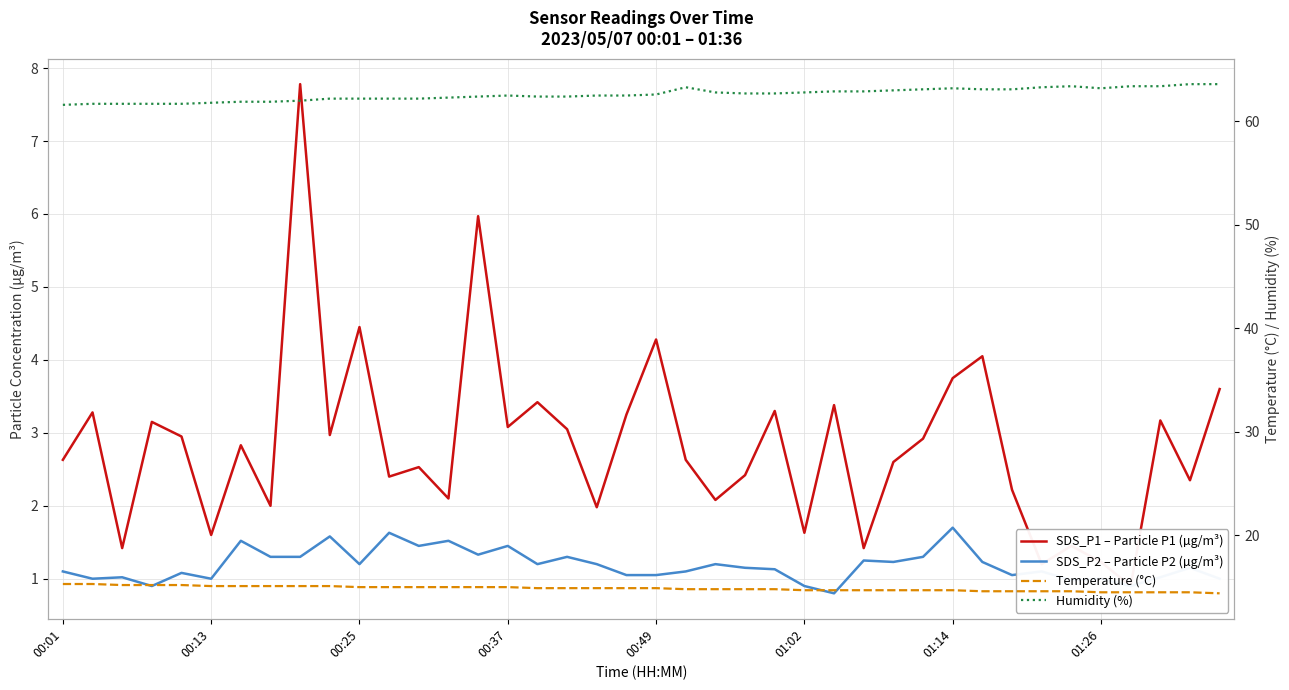

What is the value of the Humidity (%) point at the 35th from the left?

63.4